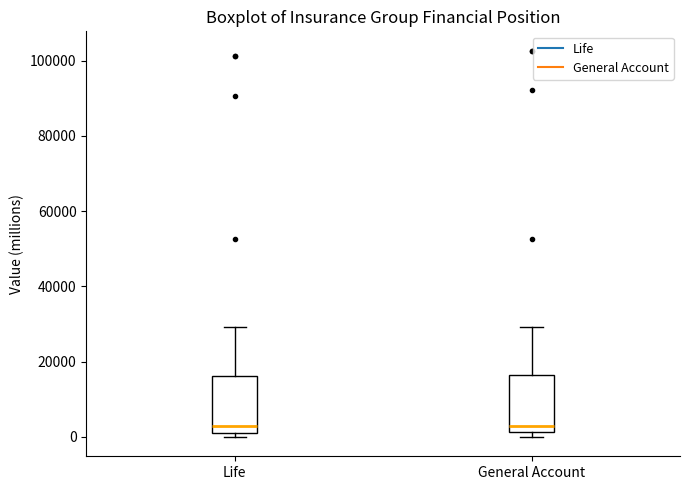

Reading left to right, transcribe this box plot: for each box, give where its median line is, the range the box spans, and where its two whiskers end, as read against the y-axis. The values are not printed on the chart, so give them approximately, as read against the axis.

Life: median 2000 (just above the box's lower edge), box 2000 to 16000, whiskers 0 to 30000
General Account: median 2000 (just above the box's lower edge), box 2000 to 16000, whiskers 0 to 30000